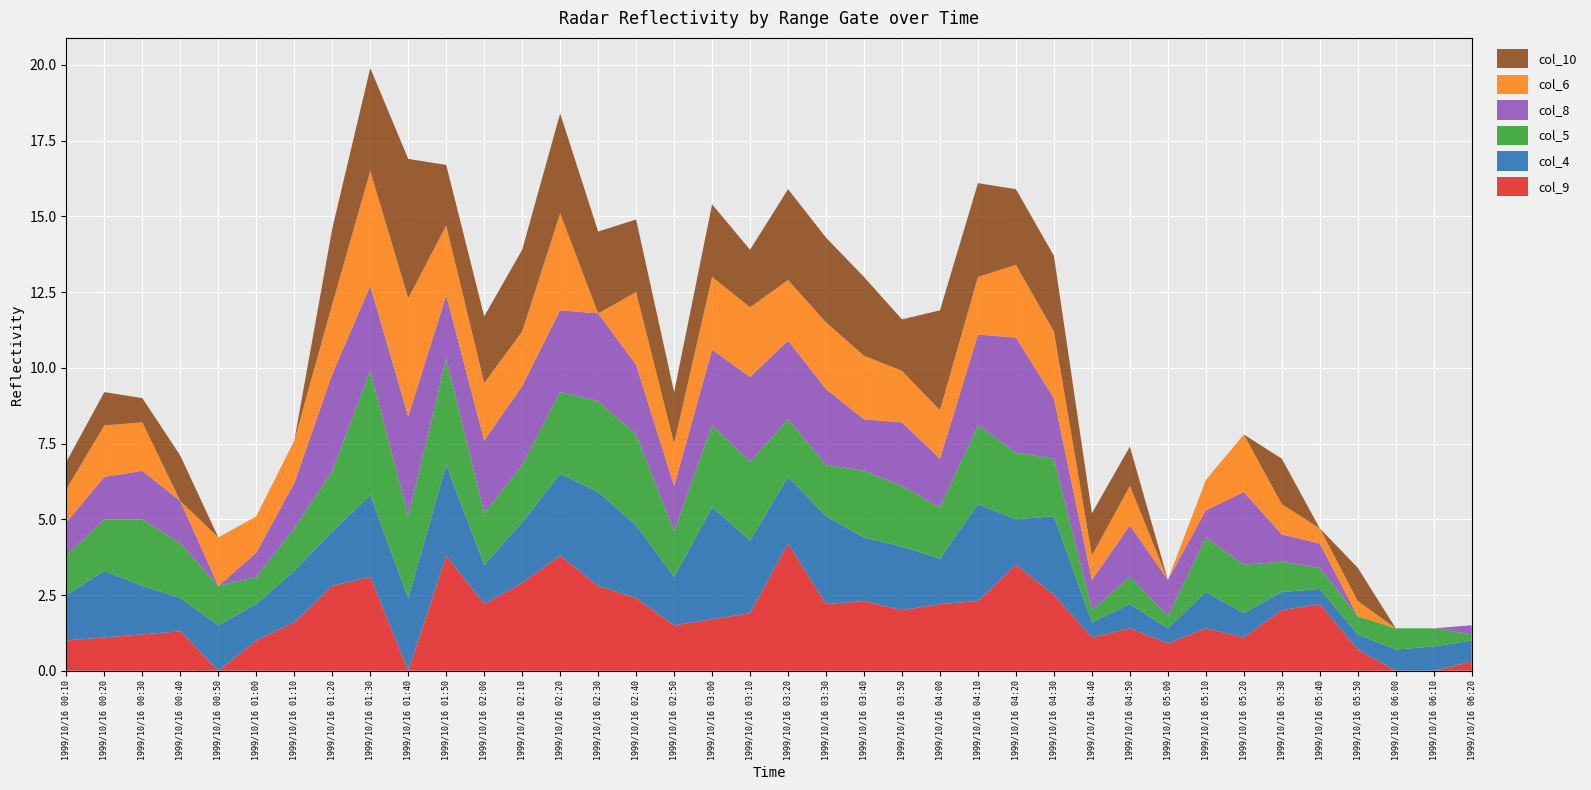

Reading left to right, transcribe all the data shown in this chart.

col_9: 1.0	1.1	1.2	1.3	0.0	1.0	1.6	2.8	3.1	0.0	3.8	2.2	2.9	3.8	2.8	2.4	1.5	1.7	1.9	4.2	2.2	2.3	2.0	2.2	2.3	3.5	2.5	1.1	1.4	0.9	1.4	1.1	2.0	2.2	0.7	0.0	0.0	0.3
col_4: 1.5	2.2	1.6	1.1	1.5	1.2	1.7	1.8	2.7	2.4	3.0	1.3	2.0	2.7	3.1	2.4	1.6	3.7	2.4	2.2	2.9	2.1	2.1	1.5	3.2	1.5	2.6	0.5	0.8	0.5	1.2	0.8	0.6	0.5	0.5	0.7	0.8	0.7
col_5: 1.3	1.7	2.2	1.8	1.3	0.9	1.4	2.0	4.1	2.7	3.5	1.7	1.9	2.7	3.0	3.0	1.5	2.7	2.6	1.9	1.7	2.2	2.0	1.7	2.6	2.2	1.9	0.4	0.9	0.4	1.8	1.6	1.0	0.7	0.6	0.7	0.6	0.2
col_8: 1.1	1.4	1.6	1.4	0.0	0.8	1.5	3.2	2.8	3.3	2.1	2.4	2.6	2.7	2.9	2.3	1.5	2.5	2.8	2.6	2.5	1.7	2.1	1.6	3.0	3.8	2.0	1.0	1.7	1.2	0.9	2.4	0.9	0.8	0.0	0.0	0.0	0.3
col_6: 1.1	1.7	1.6	0.0	1.6	1.2	1.4	2.3	3.8	3.9	2.3	1.9	1.8	3.2	0.0	2.4	1.4	2.4	2.3	2.0	2.2	2.1	1.7	1.6	1.9	2.4	2.2	0.8	1.3	0.0	1.0	1.9	1.0	0.5	0.5	0.0	0.0	0.0
col_10: 0.9	1.1	0.8	1.5	0.0	0.0	0.0	2.5	3.4	4.6	2.0	2.2	2.7	3.3	2.7	2.4	1.7	2.4	1.9	3.0	2.8	2.6	1.7	3.3	3.1	2.5	2.5	1.4	1.3	0.0	0.0	0.0	1.5	0.0	1.1	0.0	0.0	0.0